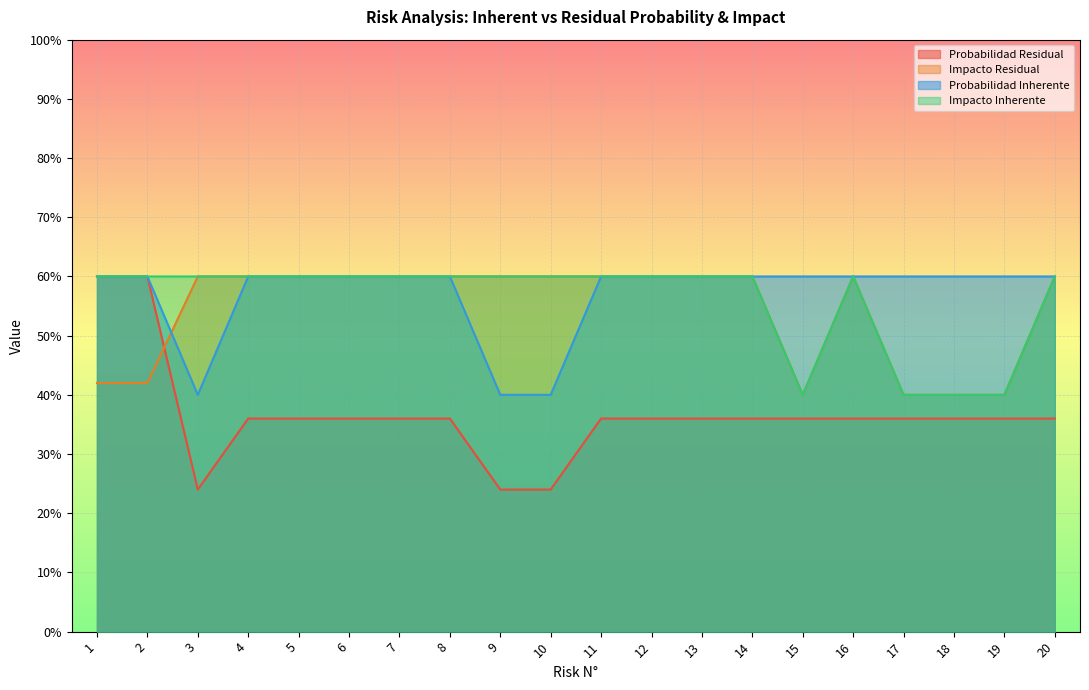

Which series has the largest total across all categories?

Probabilidad Inherente